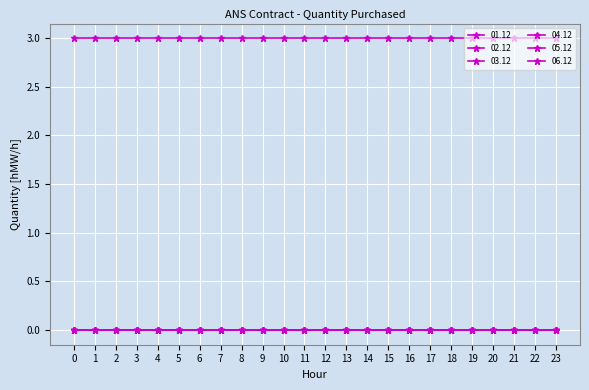

Does the chart have visible grid lines?

Yes